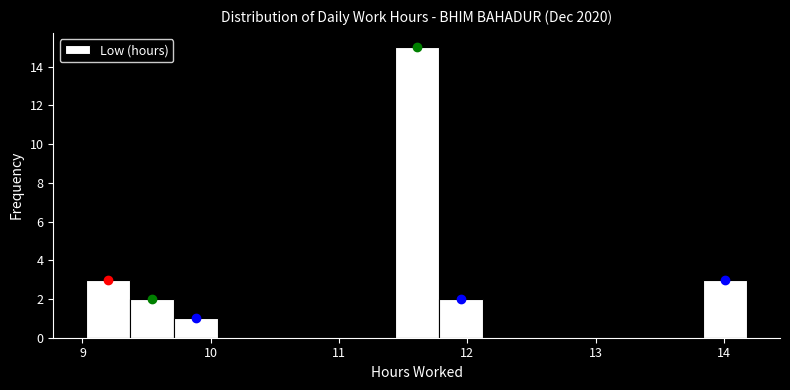

Around what value on the x-axis is the tallest bar? Give the approximate position of its centre, as read against the axis.

11.6